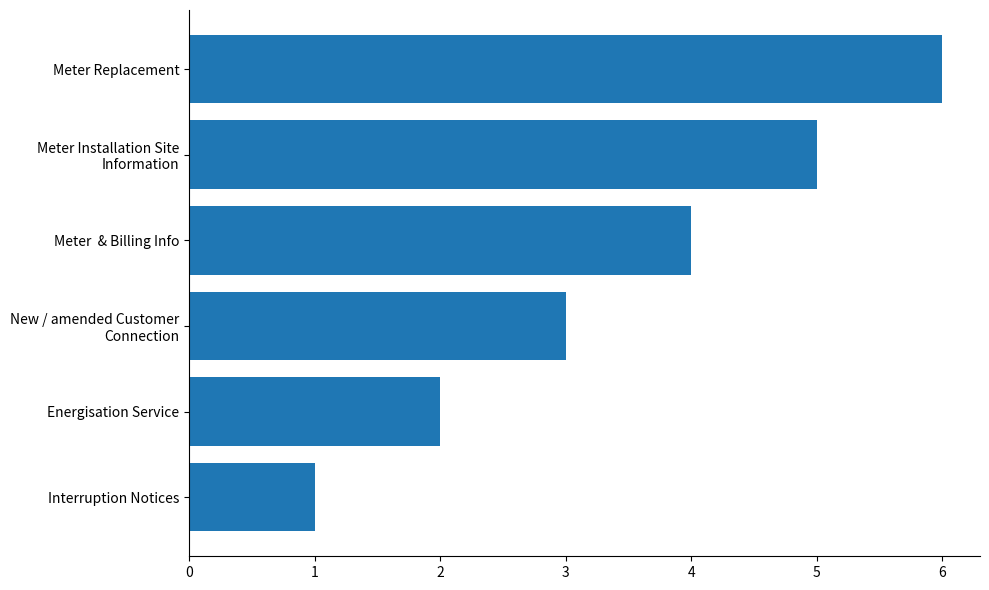

Rank the categories by value from highest to lowest.

Meter Replacement, Meter Installation Site
Information, Meter  & Billing Info, New / amended Customer
Connection, Energisation Service, Interruption Notices